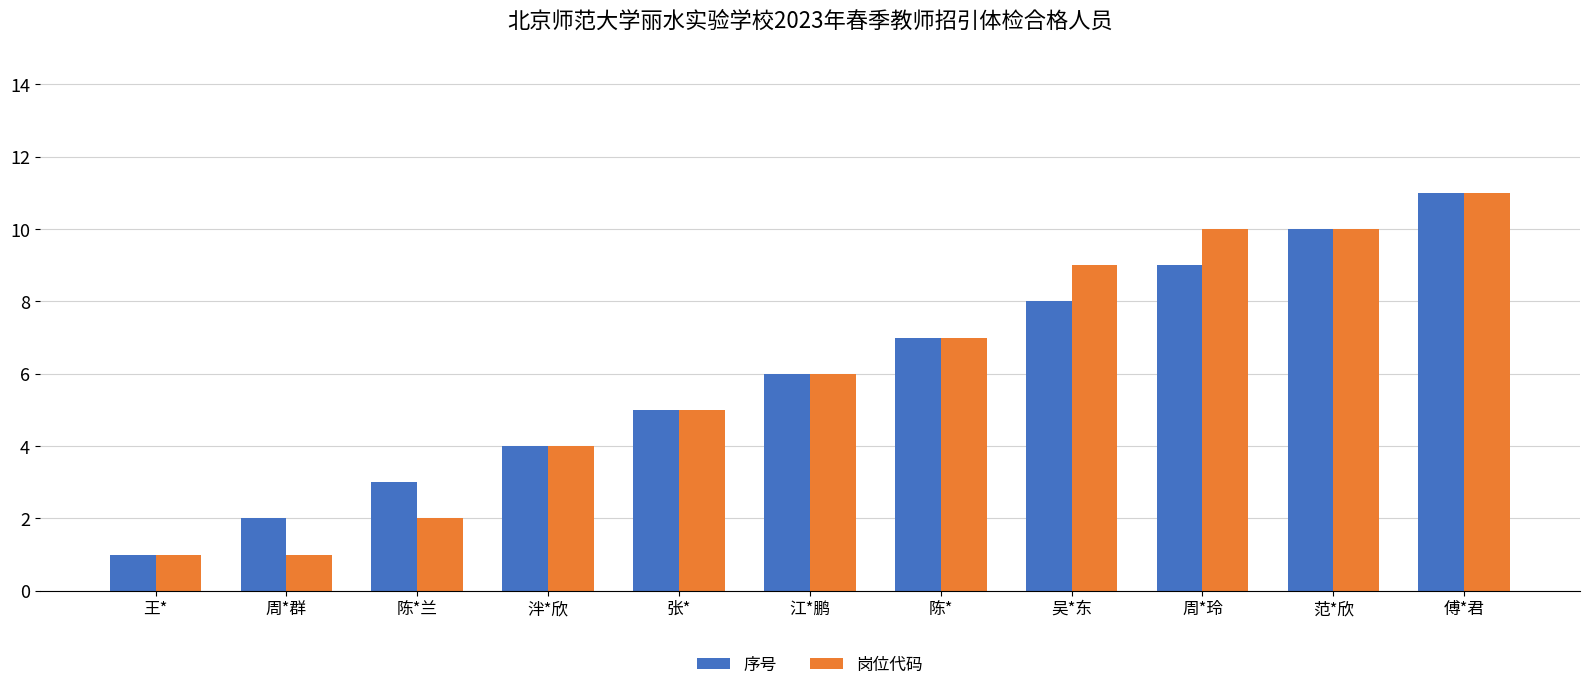

List the labels in order of 序号 value, largest first.

傅*君, 范*欣, 周*玲, 吴*东, 陈*, 江*鹏, 张*, 泮*欣, 陈*兰, 周*群, 王*